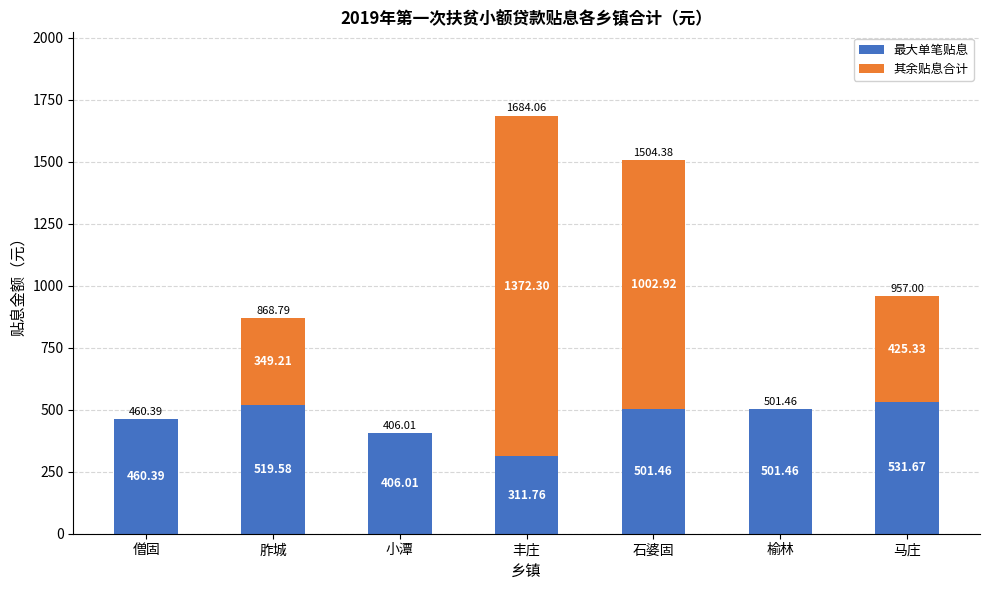

What is the sum of all 最大单笔贴息 values?

3232.3